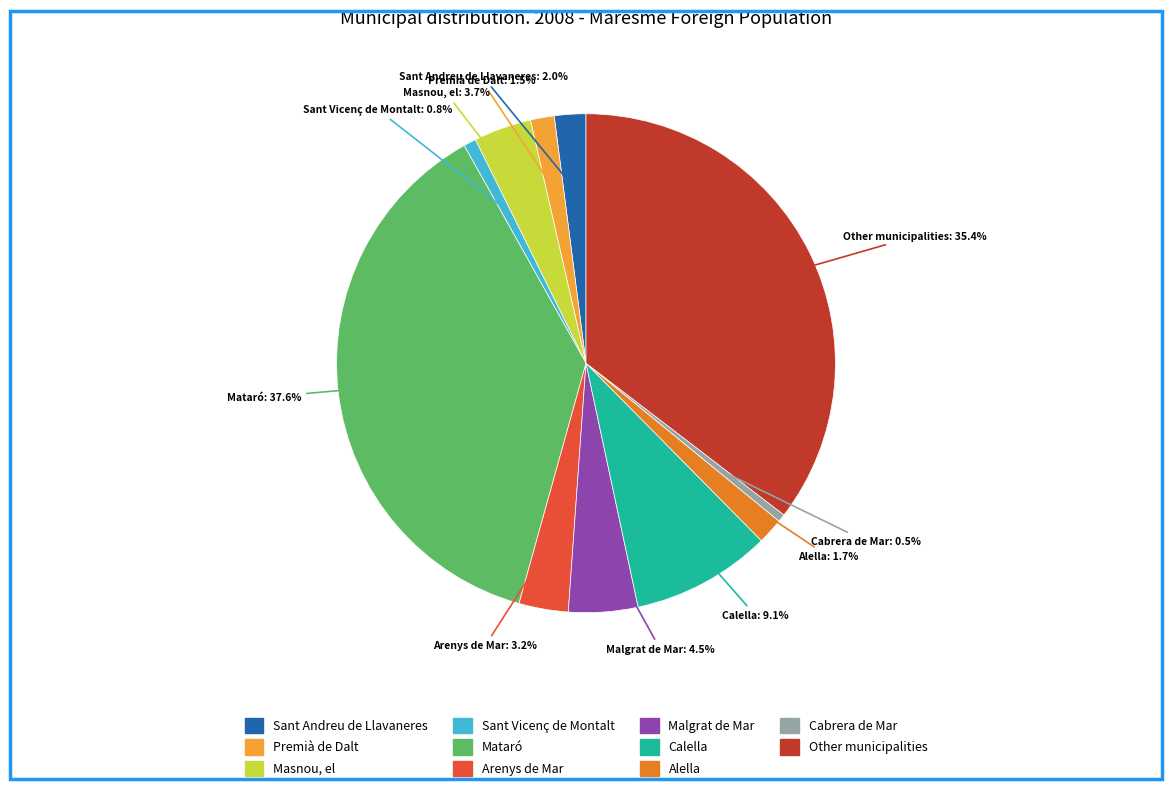

Between Arenys de Mar and Sant Andreu de Llavaneres, which is larger?

Arenys de Mar